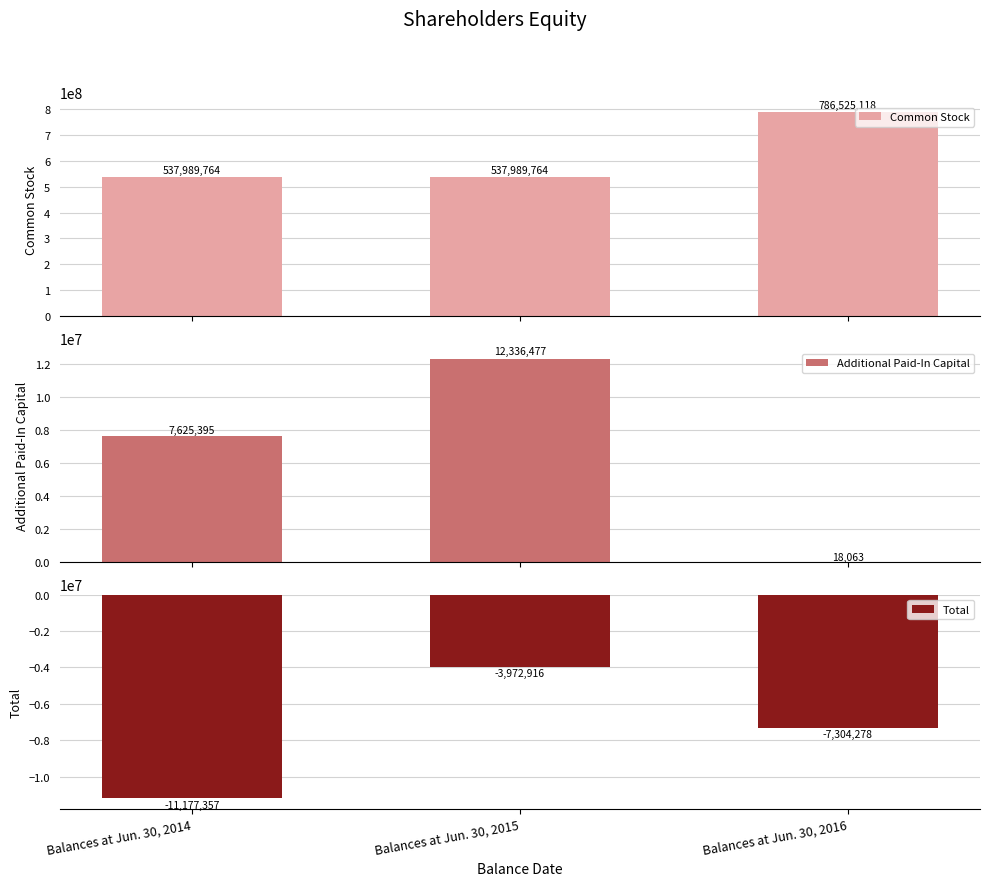

Reading right to left, what are all the values shown in this chart?

Common Stock: Balances at Jun. 30, 2016=786525118.0	Balances at Jun. 30, 2015=537989764.0	Balances at Jun. 30, 2014=537989764.0
Additional Paid-In Capital: Balances at Jun. 30, 2016=18062.8	Balances at Jun. 30, 2015=12336477.0	Balances at Jun. 30, 2014=7625395.0
Total: Balances at Jun. 30, 2016=-7304278.0	Balances at Jun. 30, 2015=-3972916.0	Balances at Jun. 30, 2014=-11177357.0